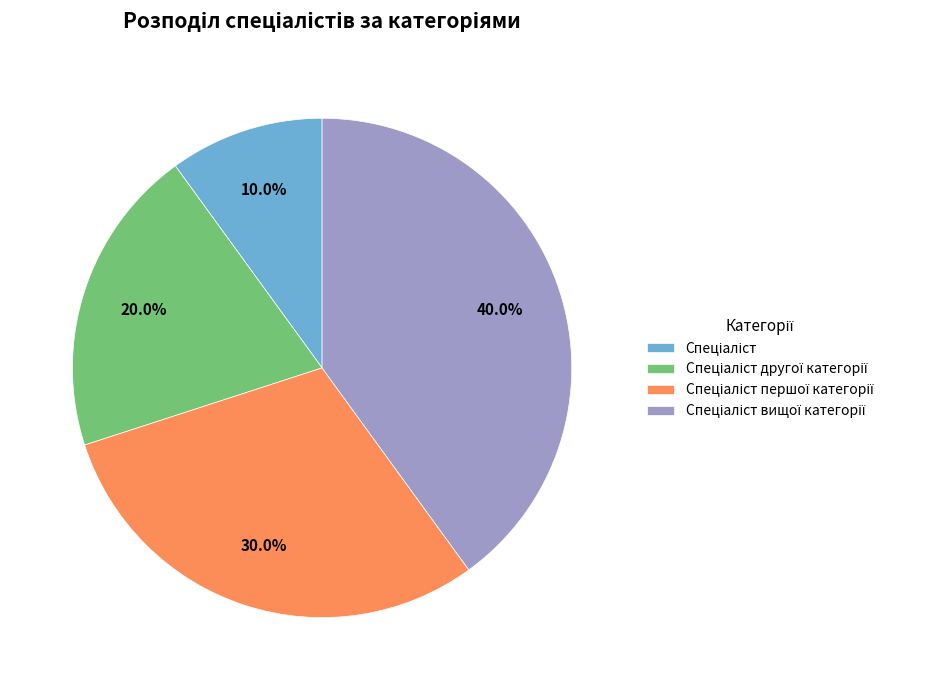

Is there a majority slice in this chart?

No